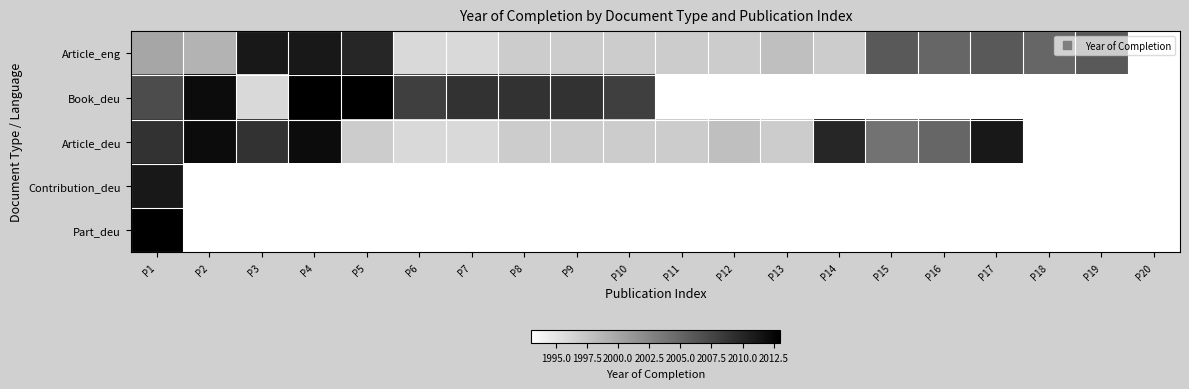

Which has a higher value, P17 or P1?

P17